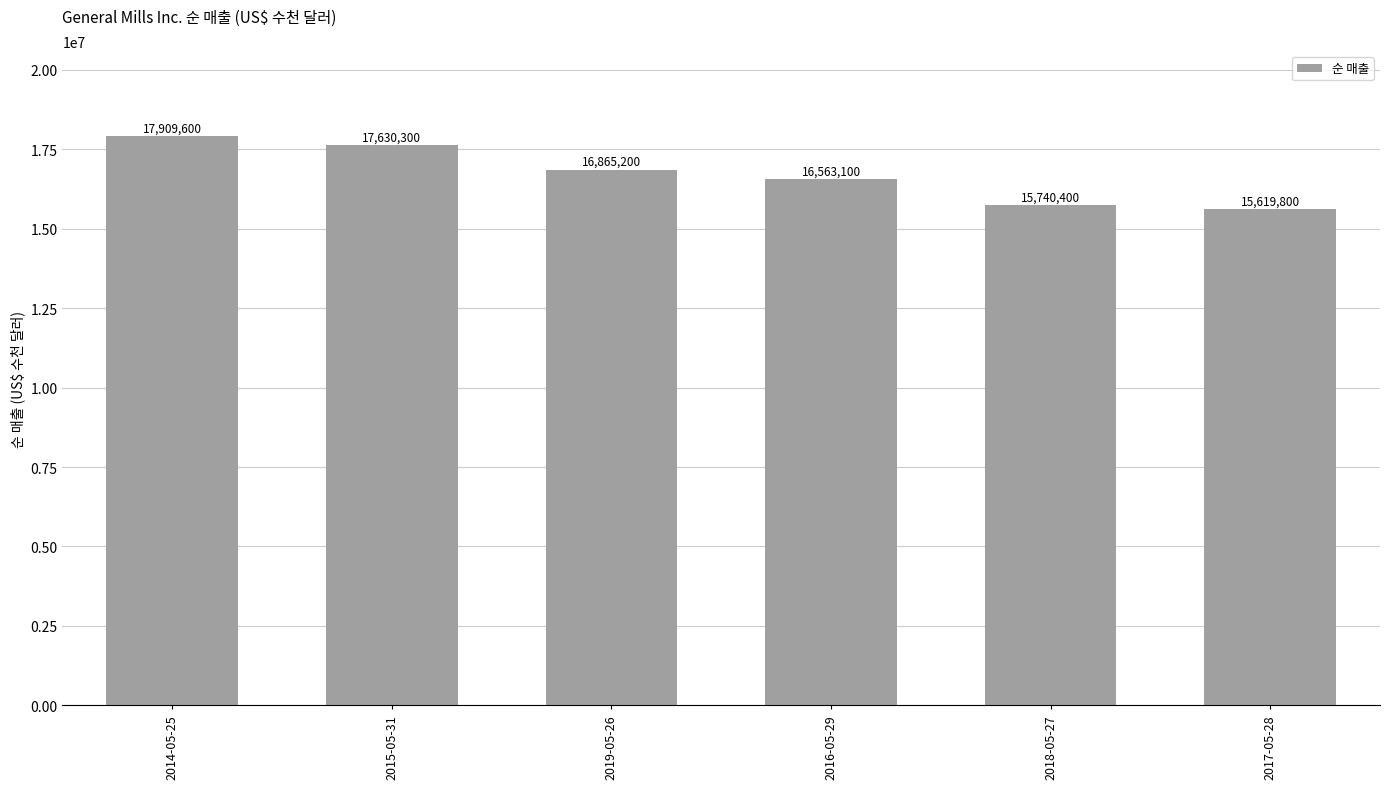

Is it true that the value at 2014-05-25 is 17909600?

True